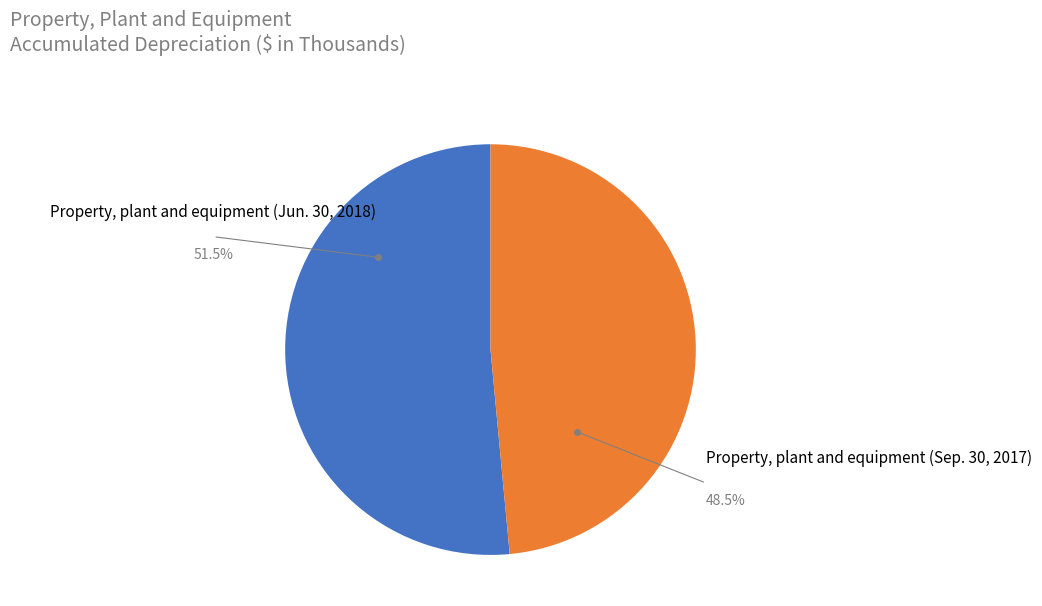

Does any single category account for the majority?

Yes